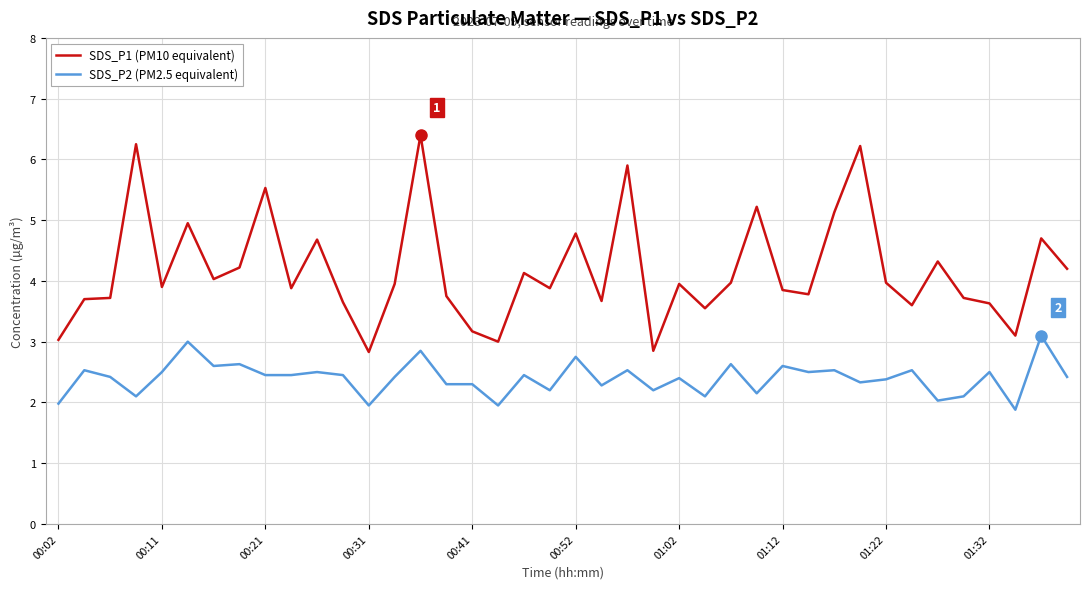

Which series has the largest range (max minus min)?

SDS_P1 (PM10 equivalent)